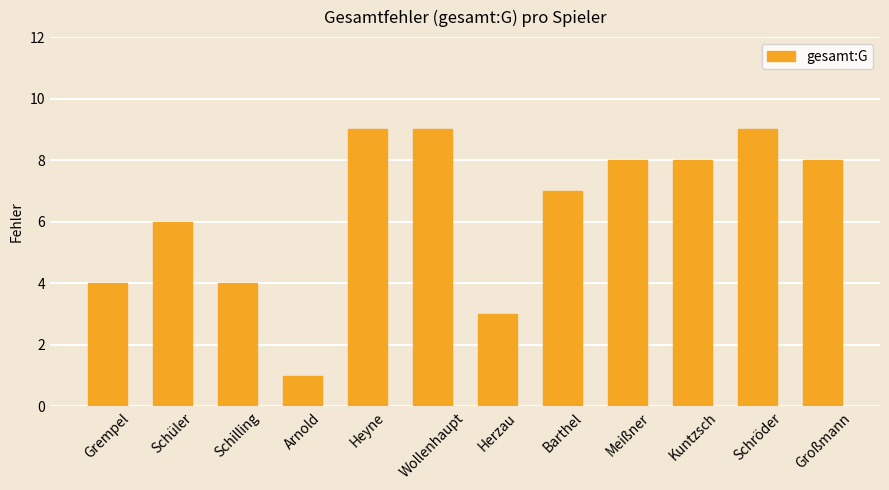

Which category has the lowest value across all series?

Arnold